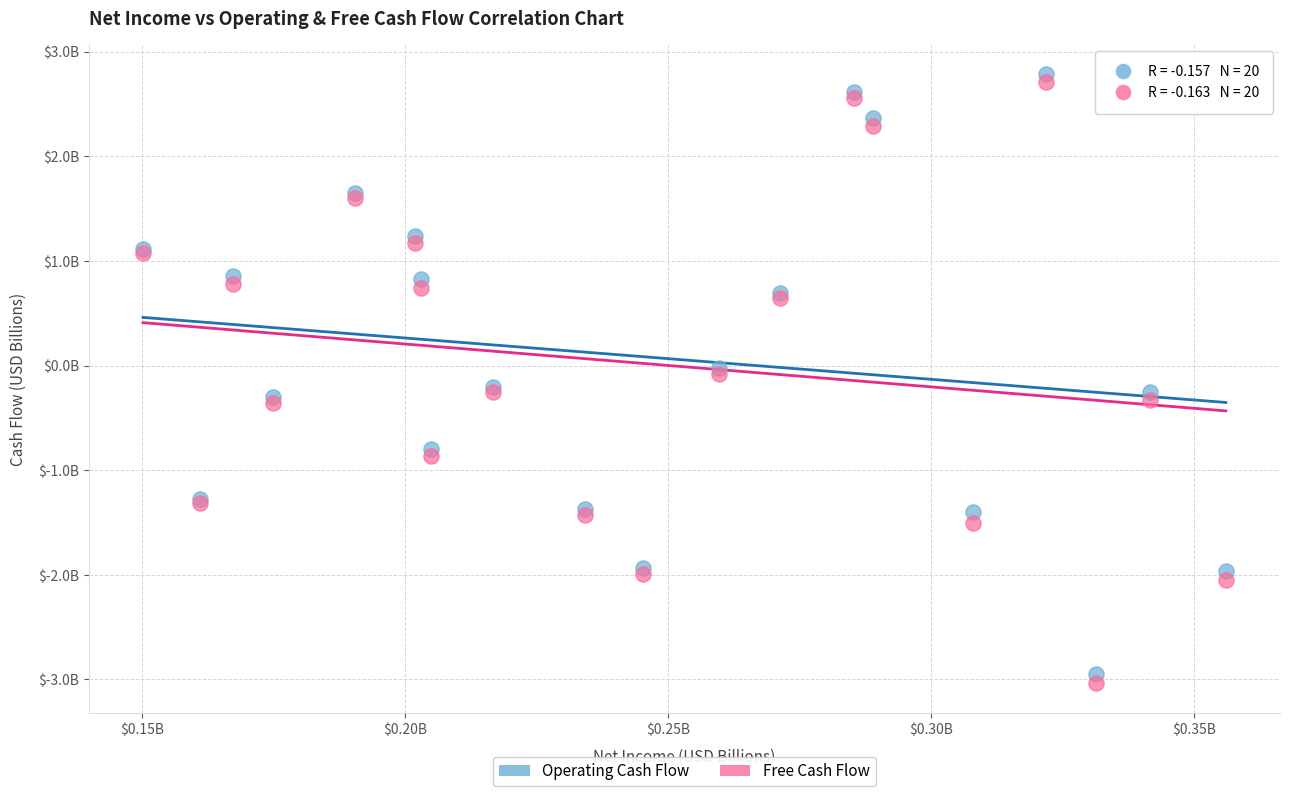

What are all the series names shown in the legend?

Operating Cash Flow, Free Cash Flow